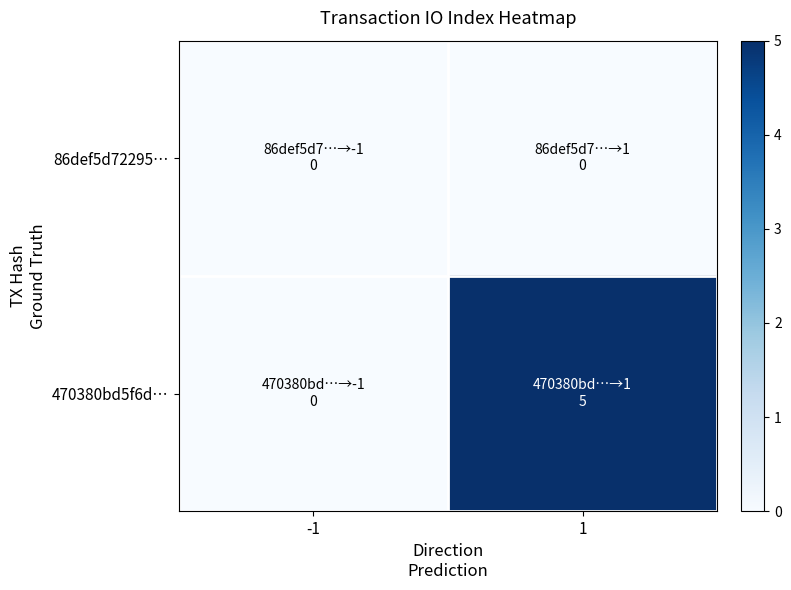

At how many categories does at least one series exceed 3?

1